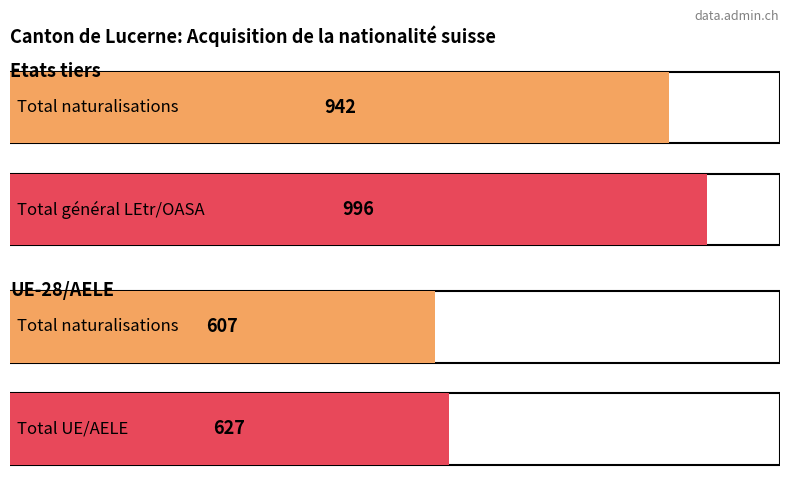

Where is Total Naturalisations nearest to the value 805?

Etats tiers